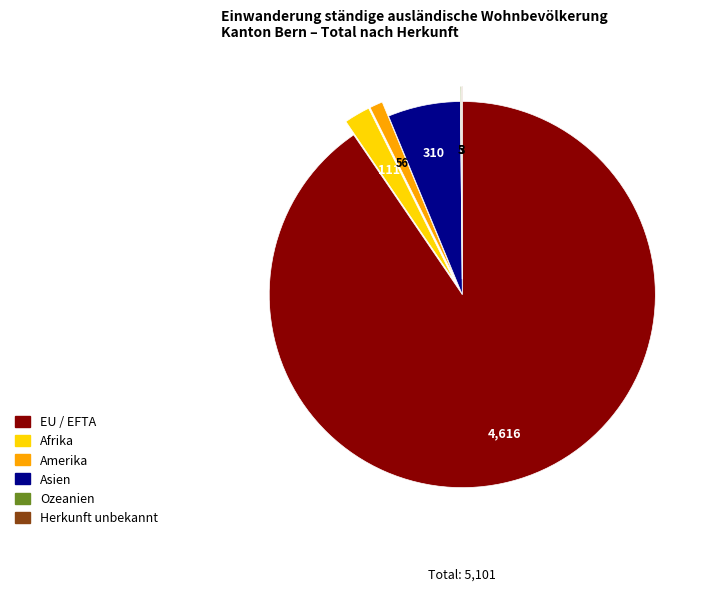

Is the sum of EU / EFTA and Amerika greater than half?

Yes